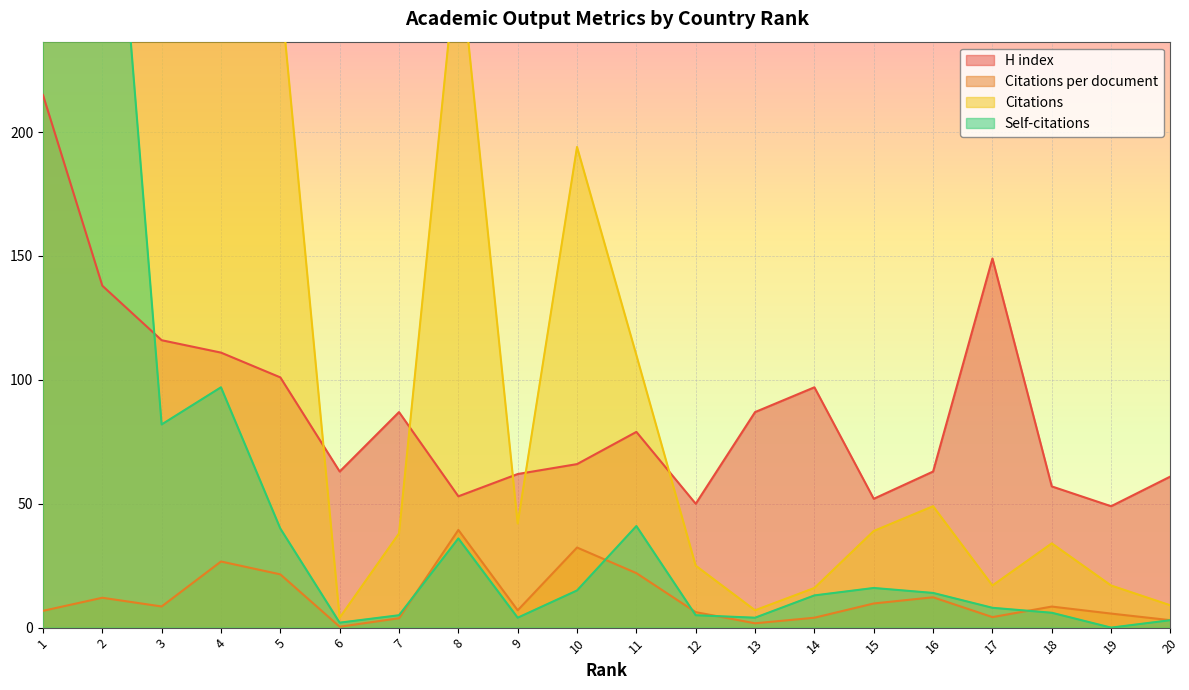

True or false: Citations and Self-citations intersect in this chart.

False